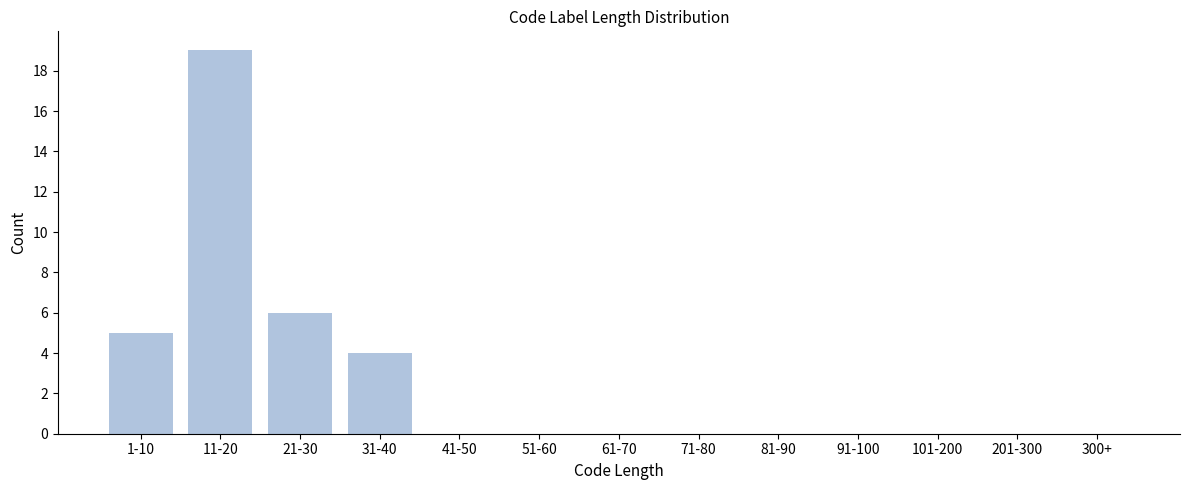

Reading left to right, list all the values displayed in this chart.

1-10=5	11-20=19	21-30=6	31-40=4	41-50=0	51-60=0	61-70=0	71-80=0	81-90=0	91-100=0	101-200=0	201-300=0	300+=0